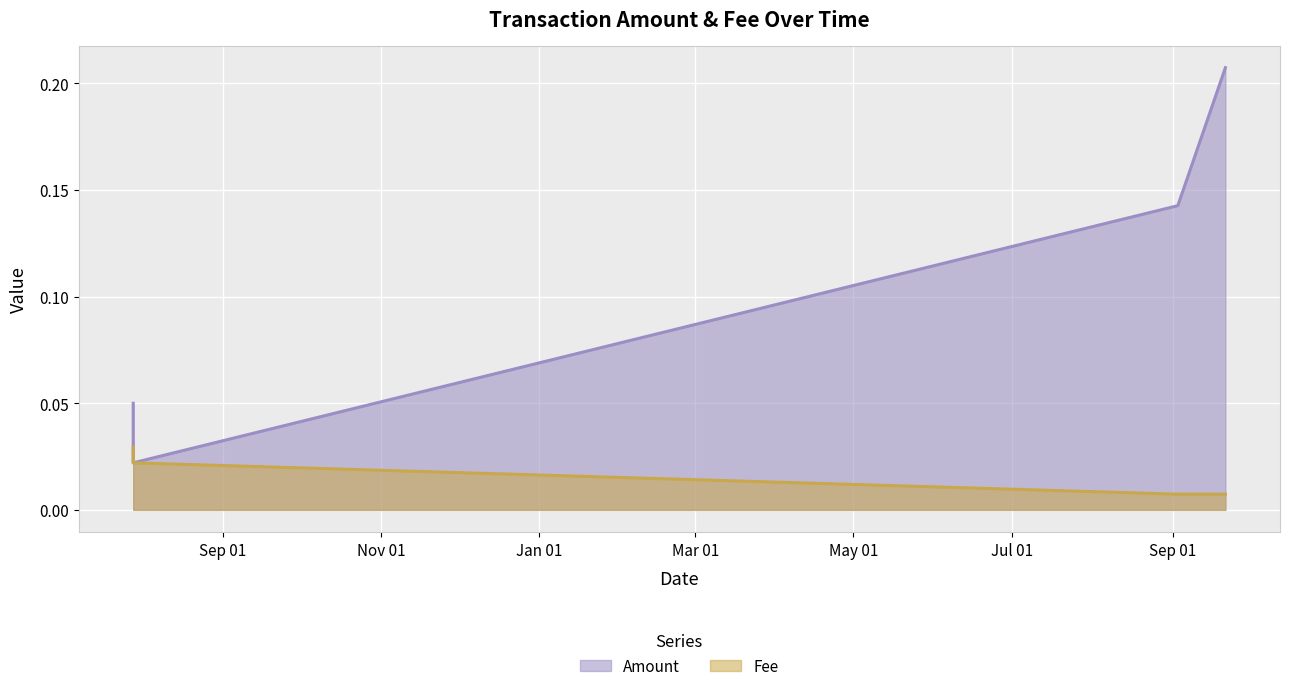

True or false: Amount has more than 0 points higher than both neighbors.

False